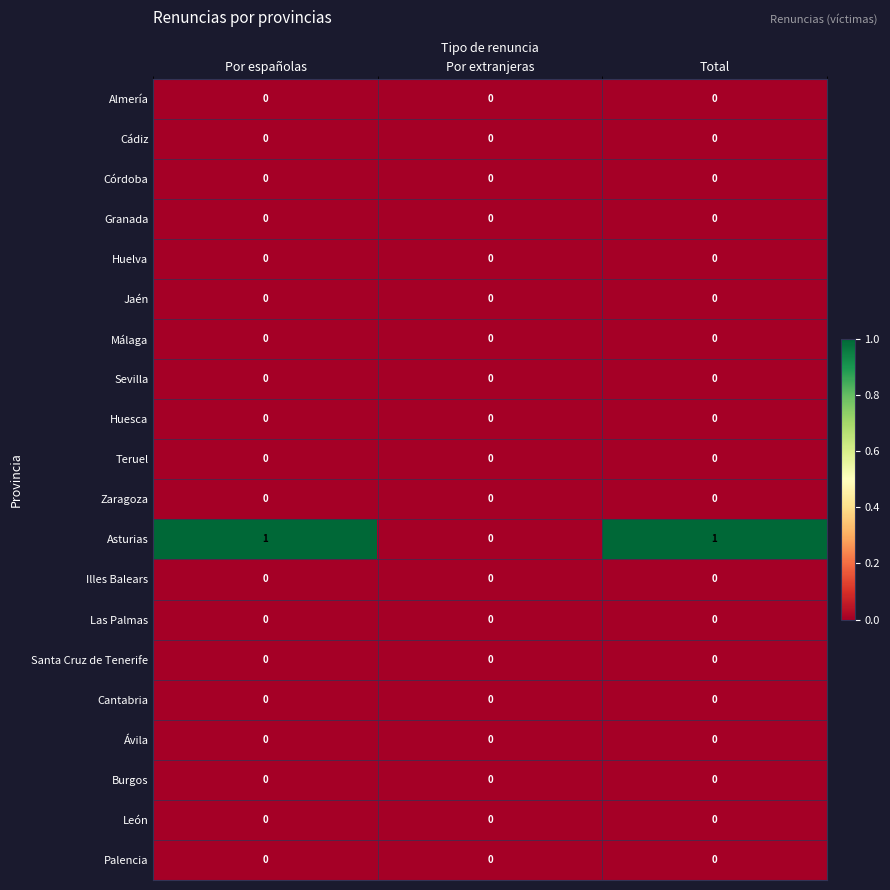

Which series has the largest range (max minus min)?

Asturias